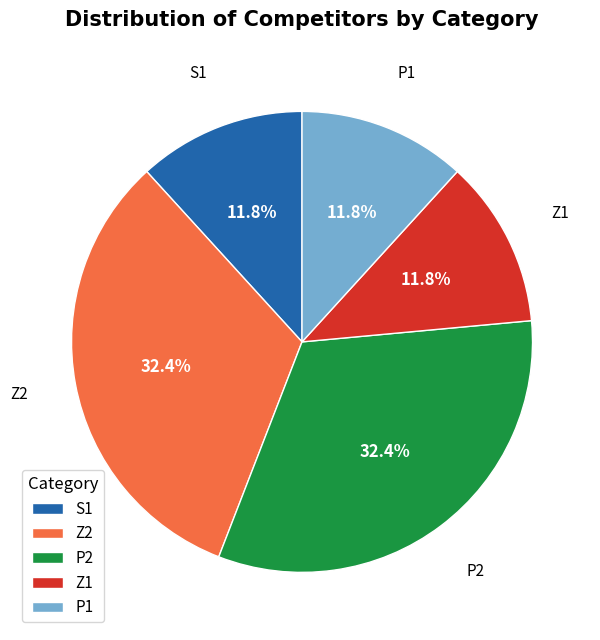

True or false: P2 accounts for 32% of the total.

True